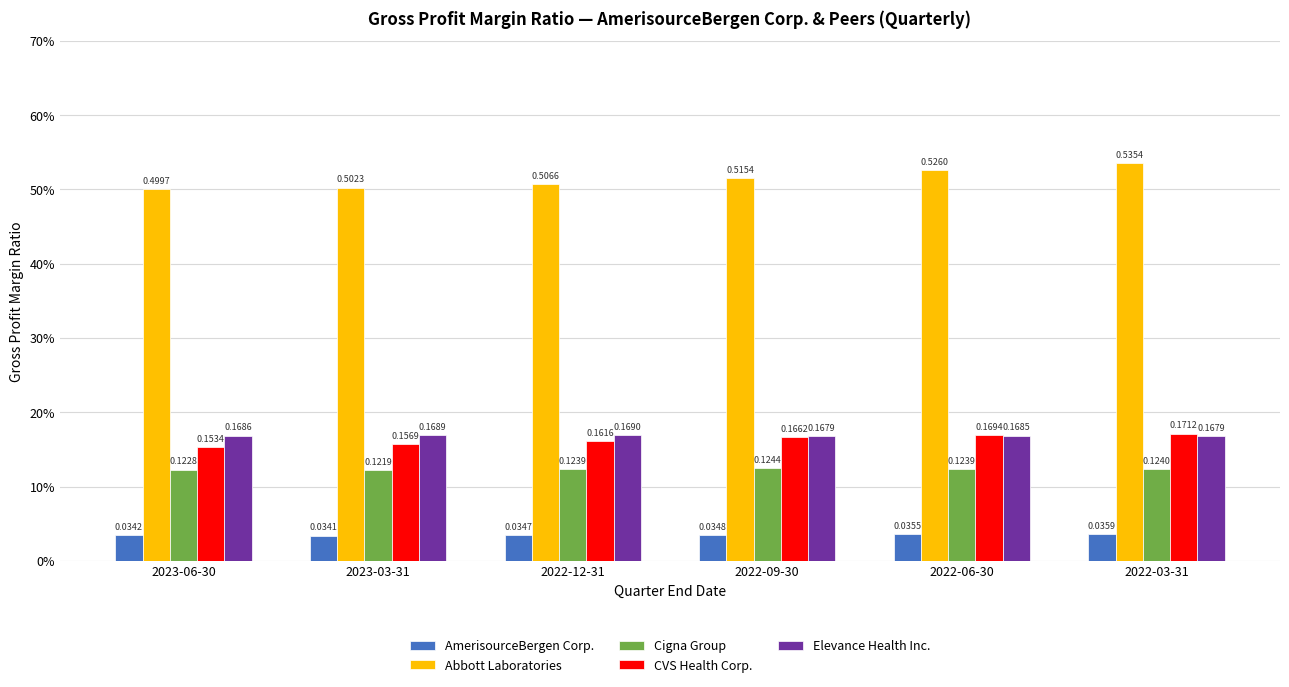

What is the label of the 6th bar from the right?

2023-06-30